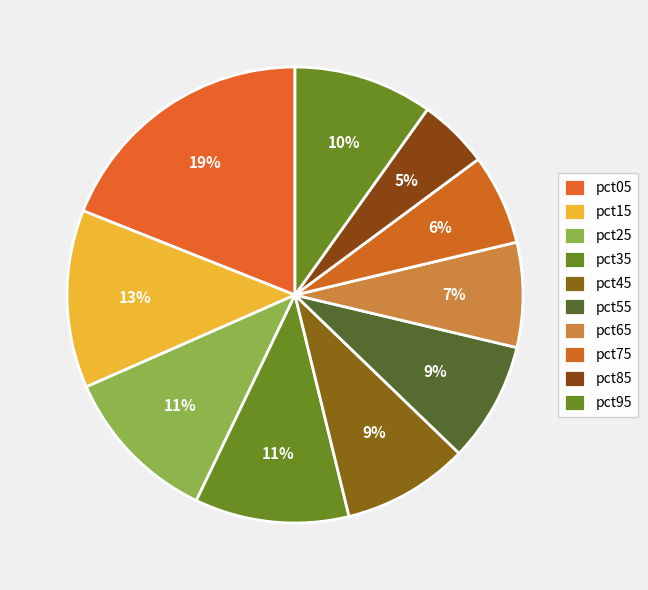

What percentage is the pct35 slice, to the nearest percent?

11%